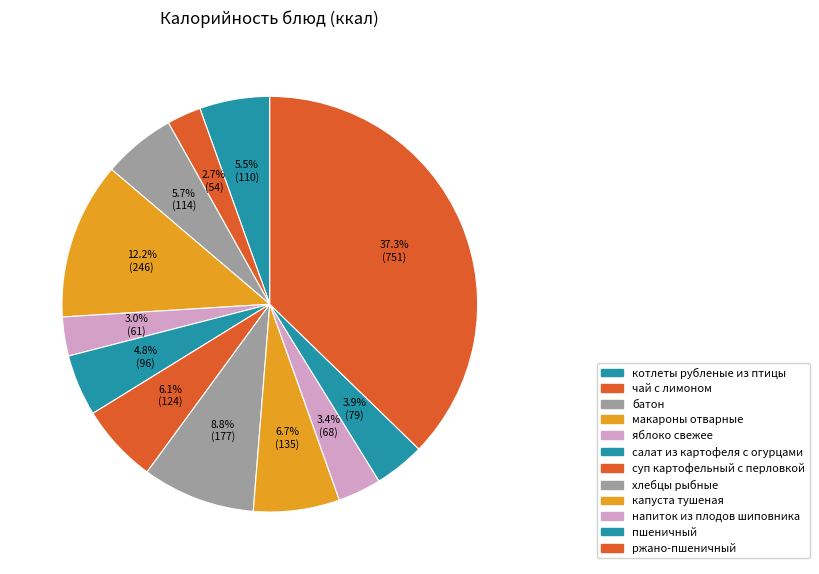

How many slices are in this pie chart?

12